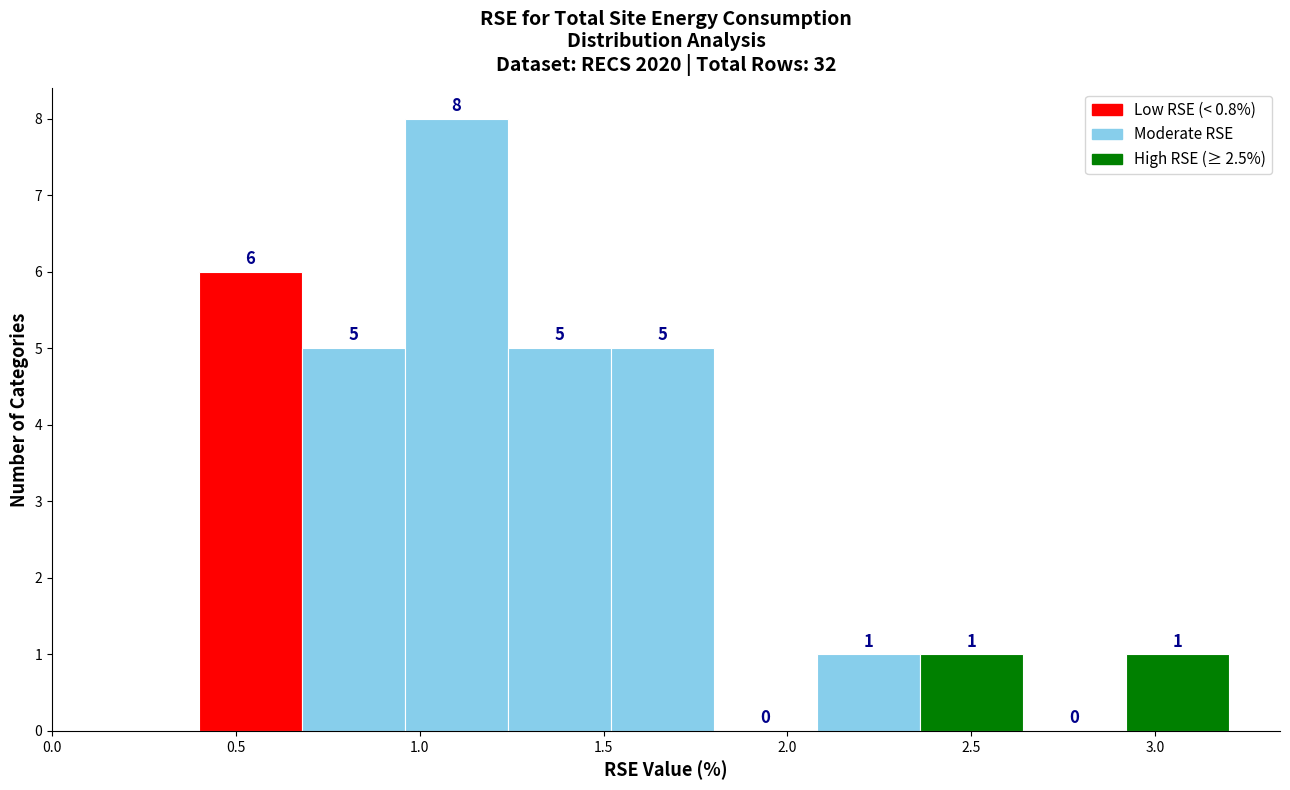

Reading left to right, transcribe this chart: for each bar, give the range it covers on the x-axis and its height. The bar edges are not printed on the chart, so give them approximately, as read against the axis.

0.40 to 0.68: 6
0.68 to 0.96: 5
0.96 to 1.24: 8
1.24 to 1.52: 5
1.52 to 1.80: 5
1.80 to 2.08: 0
2.08 to 2.36: 1
2.36 to 2.64: 1
2.64 to 2.92: 0
2.92 to 3.20: 1